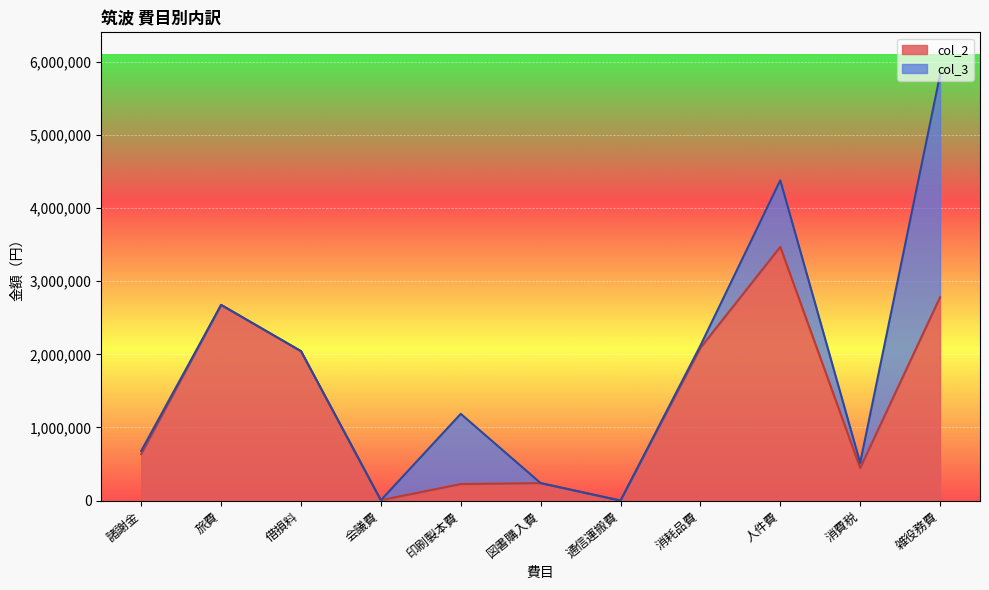

At which category is the sum across all series the highest?

雑役務費